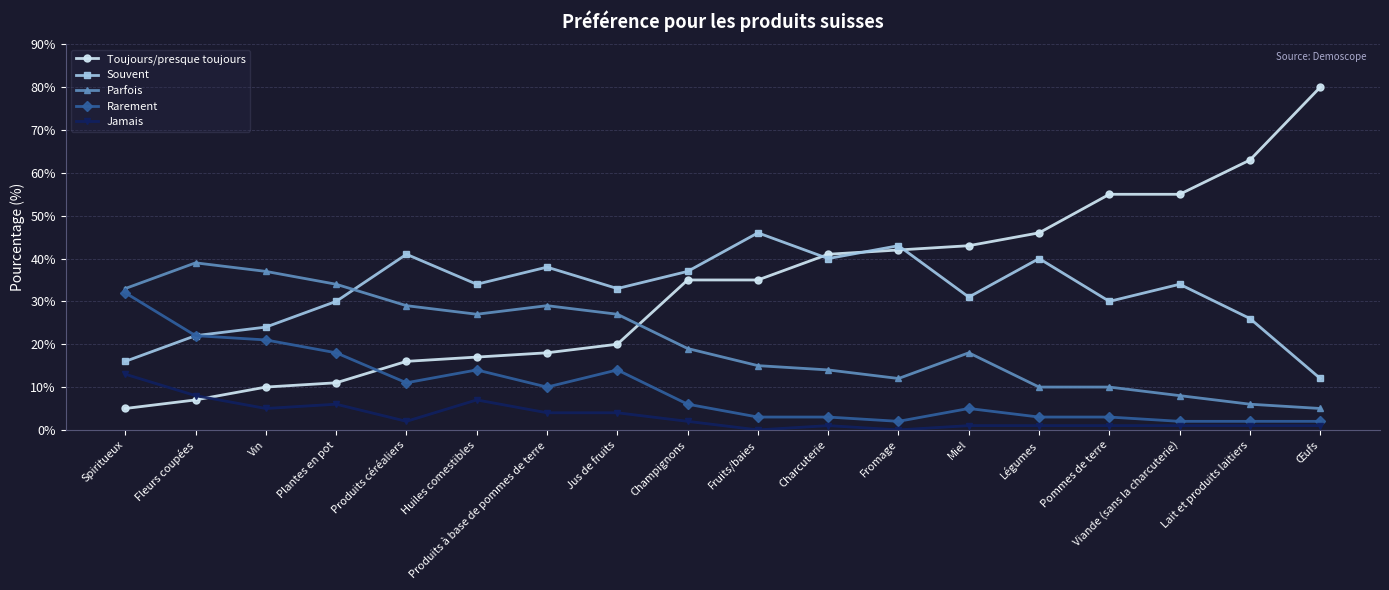

Reading left to right, what are all the values shown in this chart?

Toujours/presque toujours: 5	7	10	11	16	17	18	20	35	35	41	42	43	46	55	55	63	80
Souvent: 16	22	24	30	41	34	38	33	37	46	40	43	31	40	30	34	26	12
Parfois: 33	39	37	34	29	27	29	27	19	15	14	12	18	10	10	8	6	5
Rarement: 32	22	21	18	11	14	10	14	6	3	3	2	5	3	3	2	2	2
Jamais: 13	8	5	6	2	7	4	4	2	0	1	0	1	1	1	1	1	1